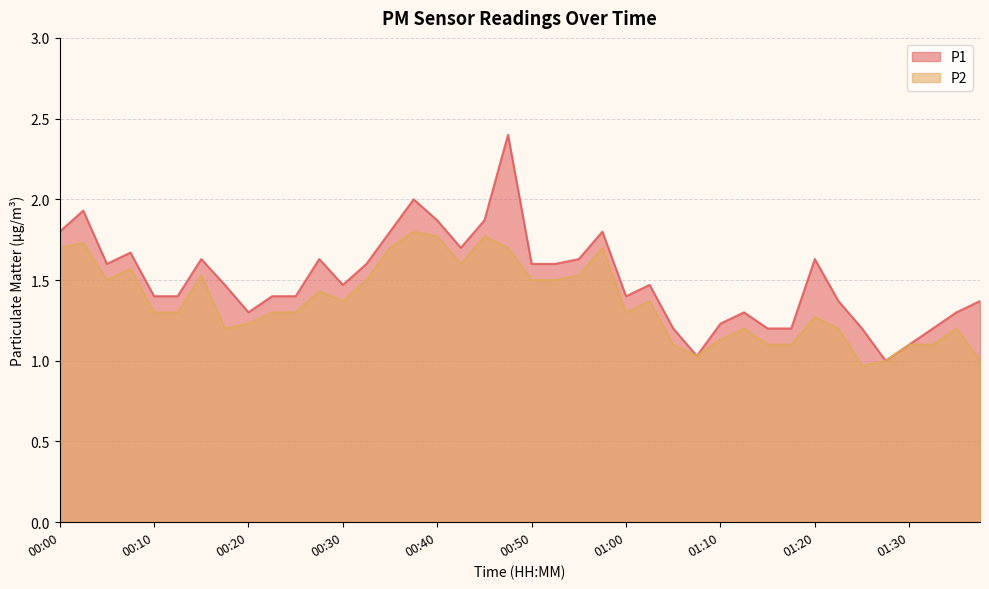

Reading left to right, transcribe all the data shown in this chart.

P1: 00:00=1.8	00:03=1.9	00:05=1.6	00:08=1.7	00:10=1.4	00:13=1.4	00:15=1.6	00:18=1.5	00:20=1.3	00:23=1.4	00:25=1.4	00:28=1.6	00:30=1.5	00:33=1.6	00:35=1.8	00:38=2.0	00:40=1.9	00:43=1.7	00:45=1.9	00:48=2.4	00:50=1.6	00:53=1.6	00:55=1.6	00:58=1.8	01:00=1.4	01:03=1.5	01:05=1.2	01:07=1.0	01:10=1.2	01:12=1.3	01:15=1.2	01:17=1.2	01:20=1.6	01:22=1.4	01:25=1.2	01:27=1.0	01:30=1.1	01:32=1.2	01:35=1.3	01:37=1.4
P2: 00:00=1.7	00:03=1.7	00:05=1.5	00:08=1.6	00:10=1.3	00:13=1.3	00:15=1.5	00:18=1.2	00:20=1.2	00:23=1.3	00:25=1.3	00:28=1.4	00:30=1.4	00:33=1.5	00:35=1.7	00:38=1.8	00:40=1.8	00:43=1.6	00:45=1.8	00:48=1.7	00:50=1.5	00:53=1.5	00:55=1.5	00:58=1.7	01:00=1.3	01:03=1.4	01:05=1.1	01:07=1.0	01:10=1.1	01:12=1.2	01:15=1.1	01:17=1.1	01:20=1.3	01:22=1.2	01:25=1.0	01:27=1.0	01:30=1.1	01:32=1.1	01:35=1.2	01:37=1.0